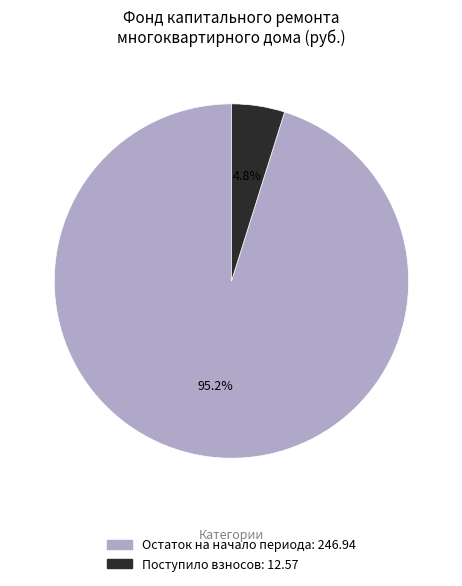

Is there any slice that represents more than half of the pie?

Yes